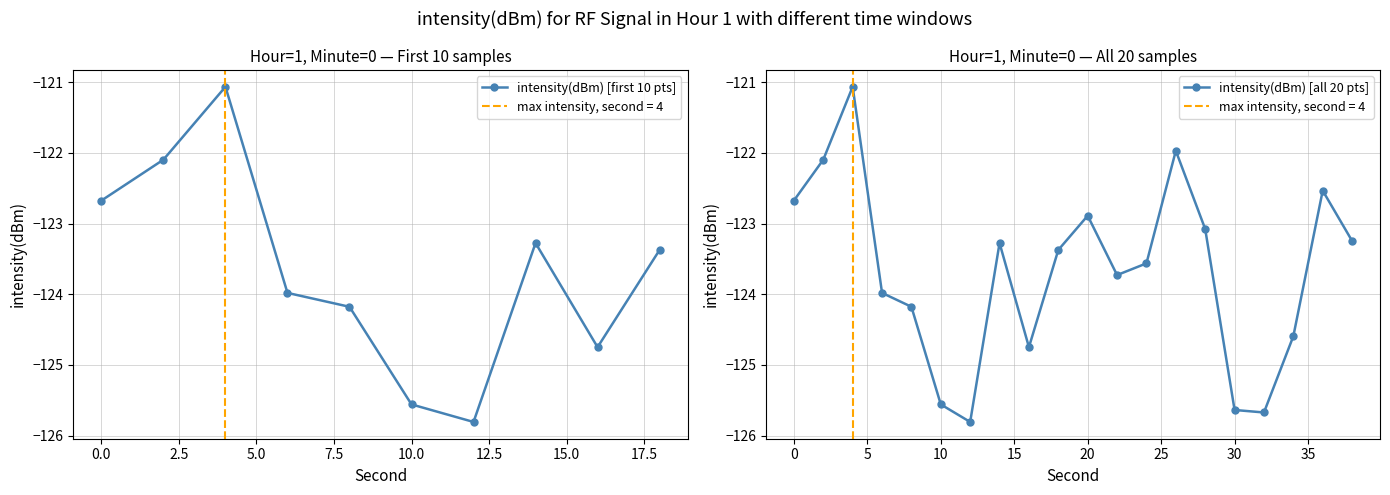

What is the average value?

-123.7